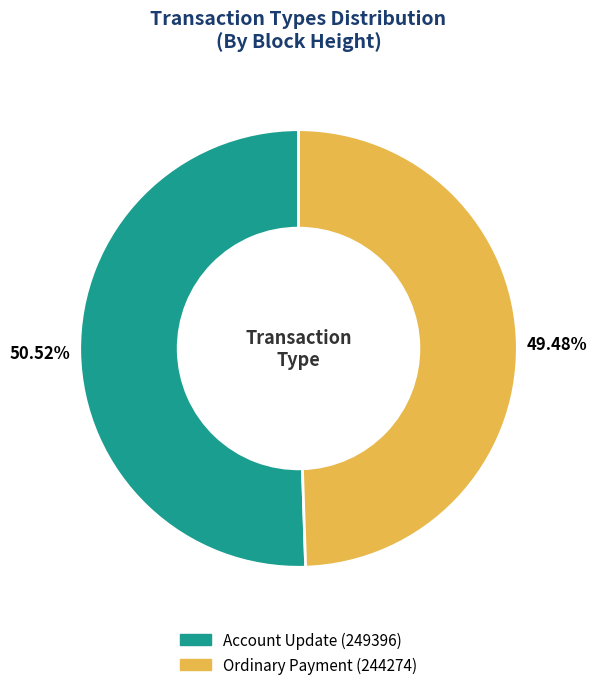

Does any single category account for the majority?

Yes